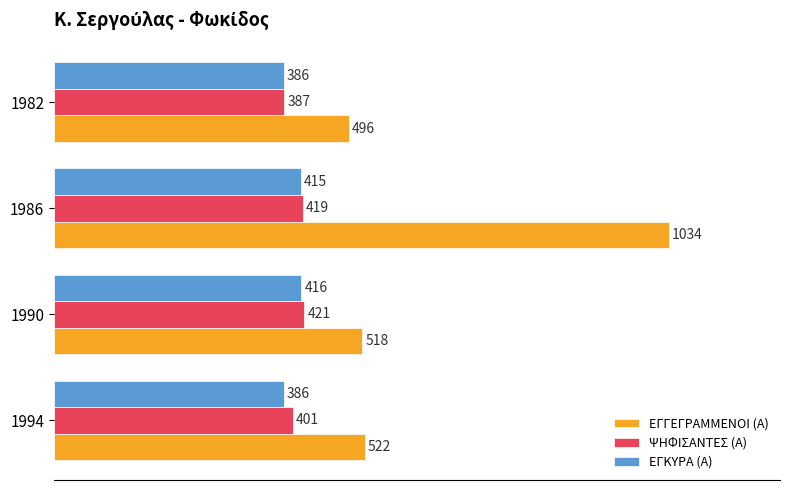

What is the sum of all ΕΓΚΥΡΑ (Α) values?

1603